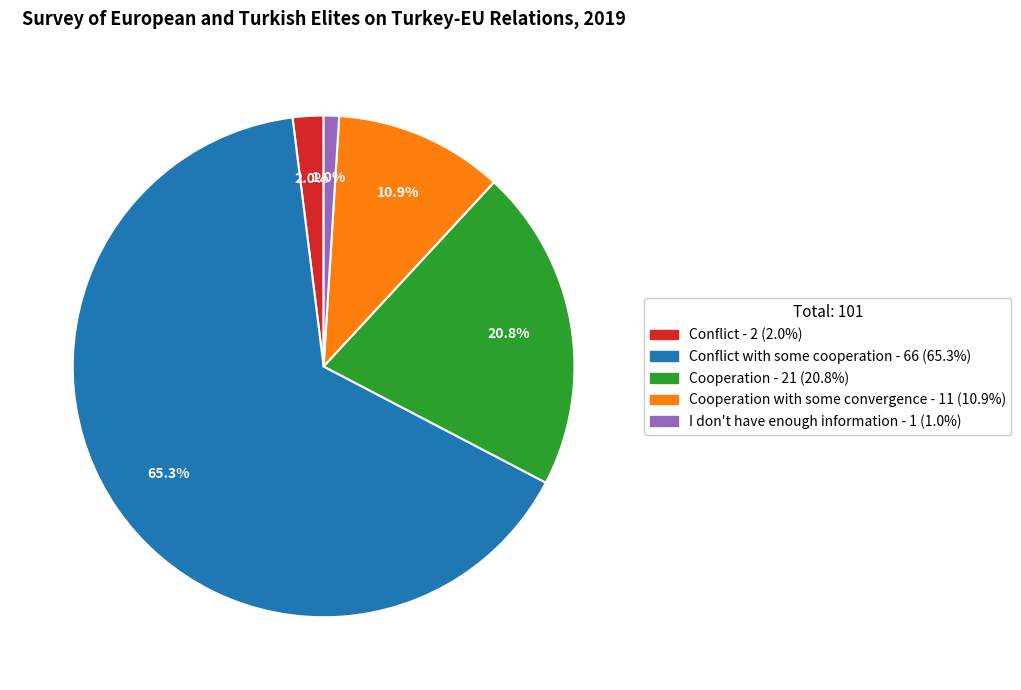

Is there any slice that represents more than half of the pie?

Yes